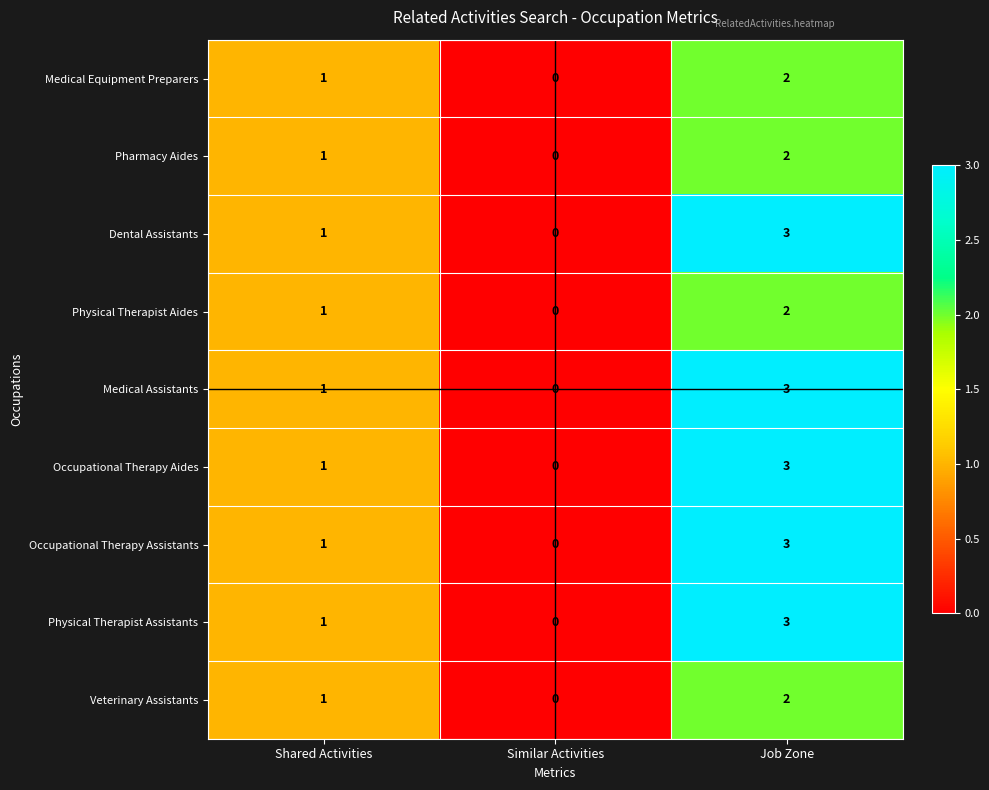

What is the difference between the maximum and minimum values in the Dental Assistants series?

3